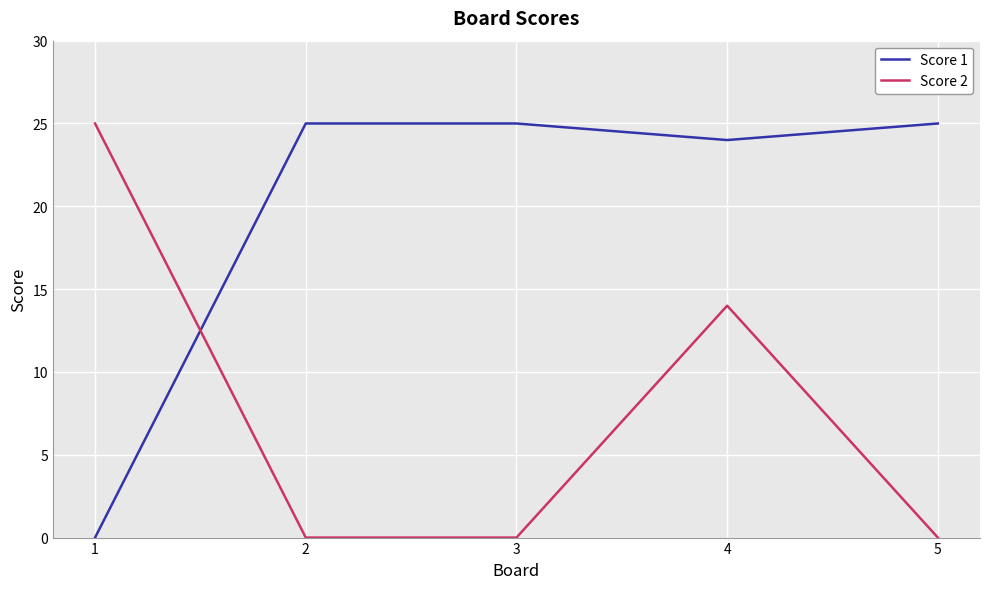

At which category does Score 2 reach its first local peak?

4